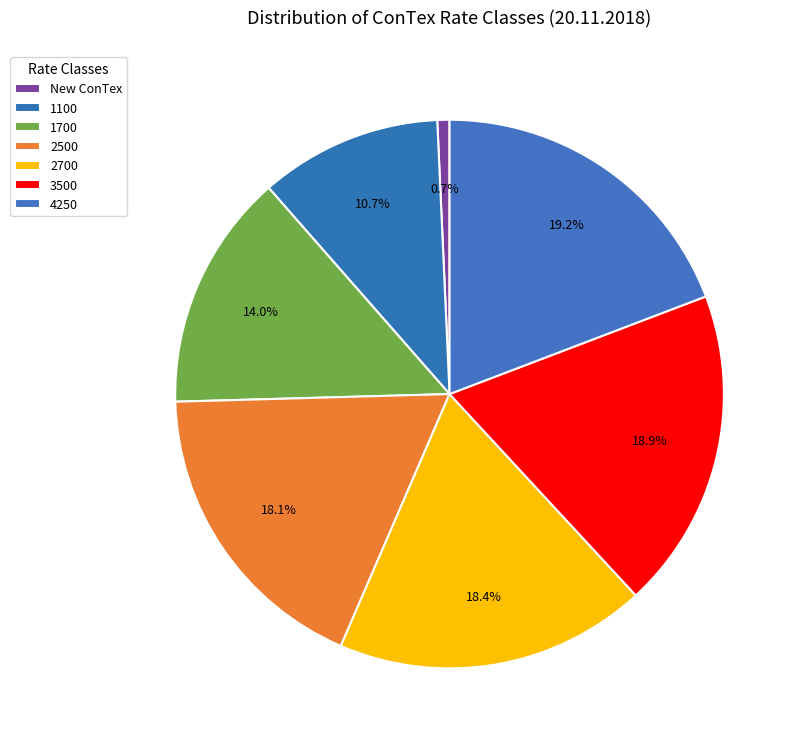

How many slices are in this pie chart?

7